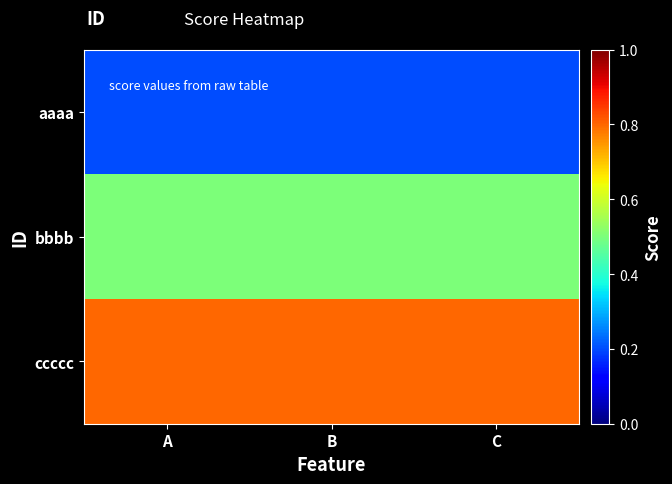

Which has a higher value, A or B?

A